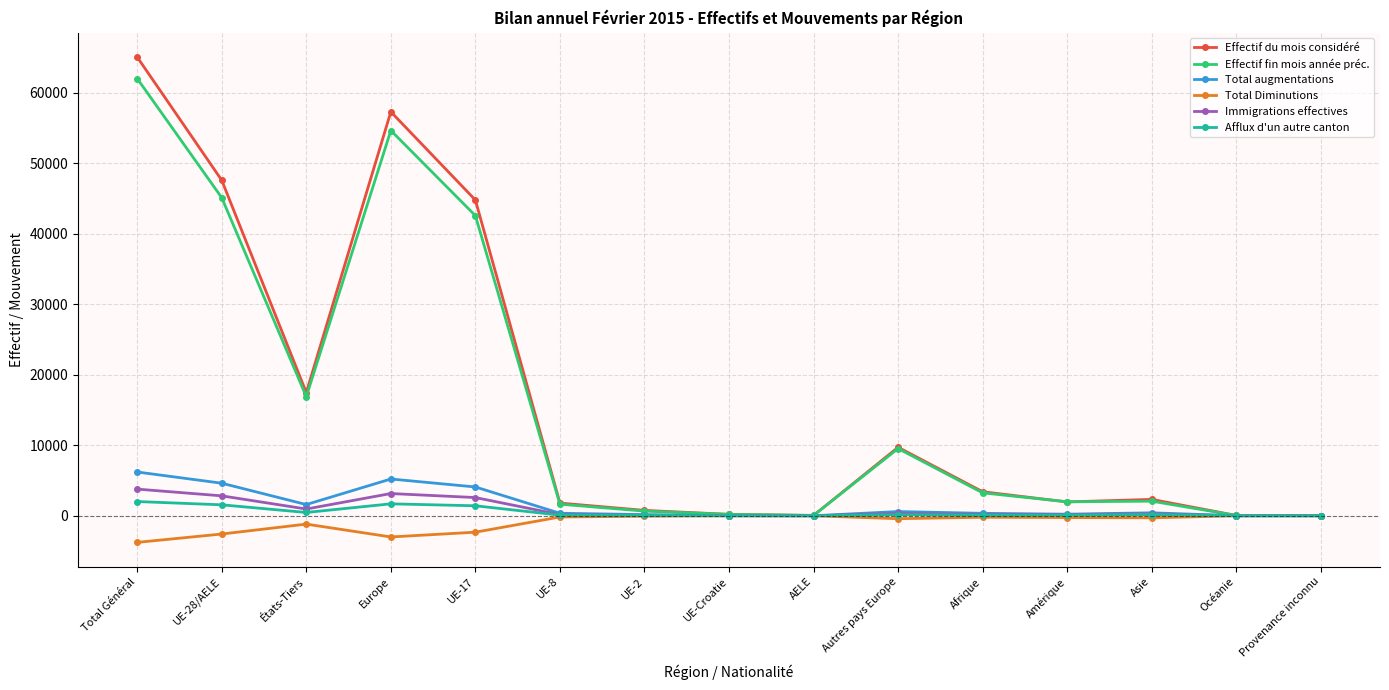

At which category does Effectif fin mois année préc. reach its first local peak?

Europe